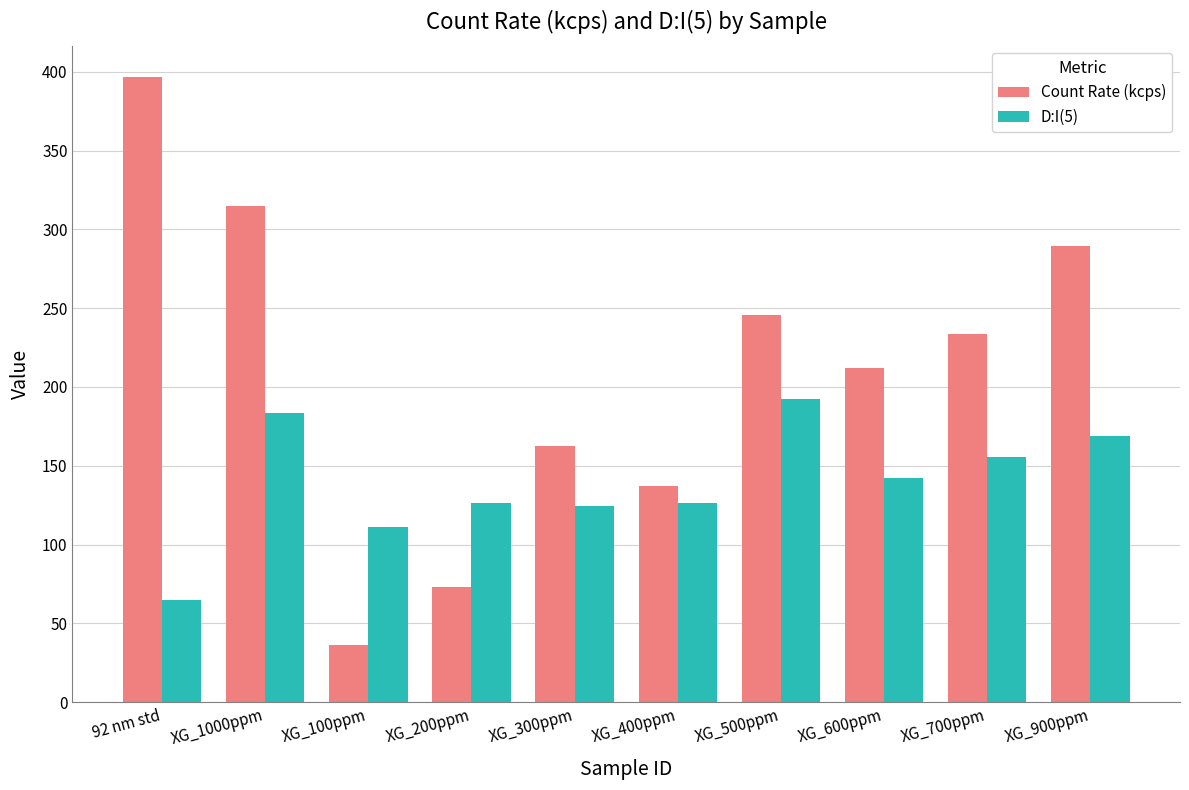

Is it true that Count Rate (kcps) equals 137.2 at XG_400ppm?

True